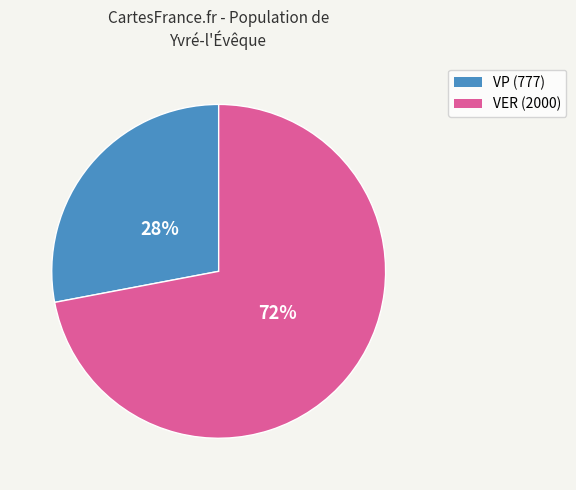

To the nearest percent, what is the average slice percentage?

50%